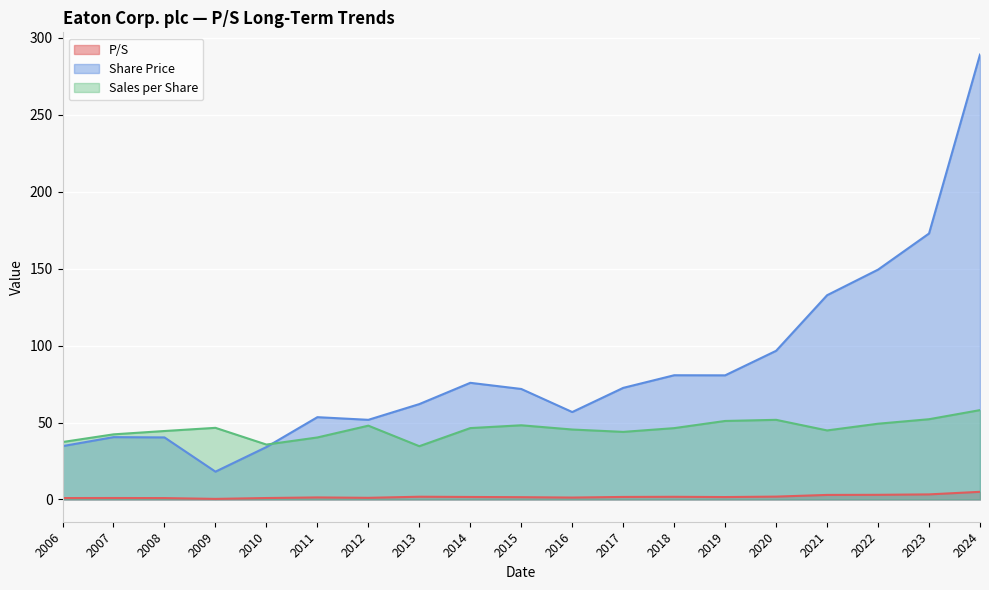

List the series in order of their overall mean, highest first.

Share Price, Sales per Share, P/S